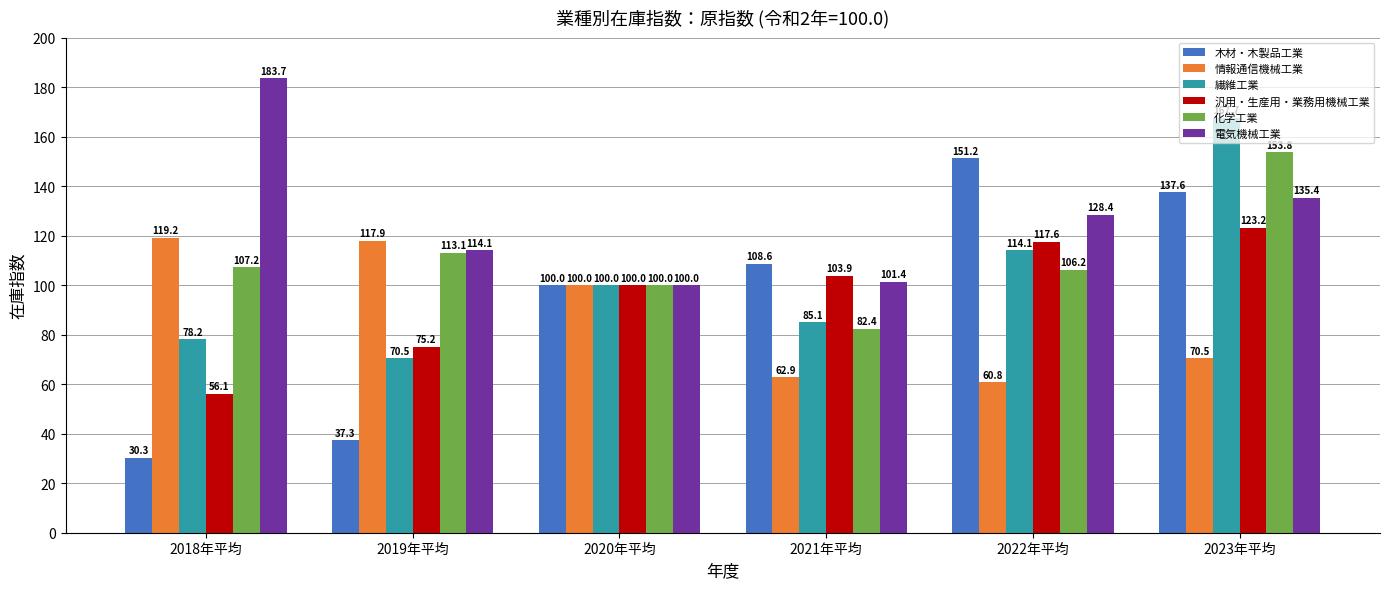

What is the total value across all series at 2020年平均?

600.0